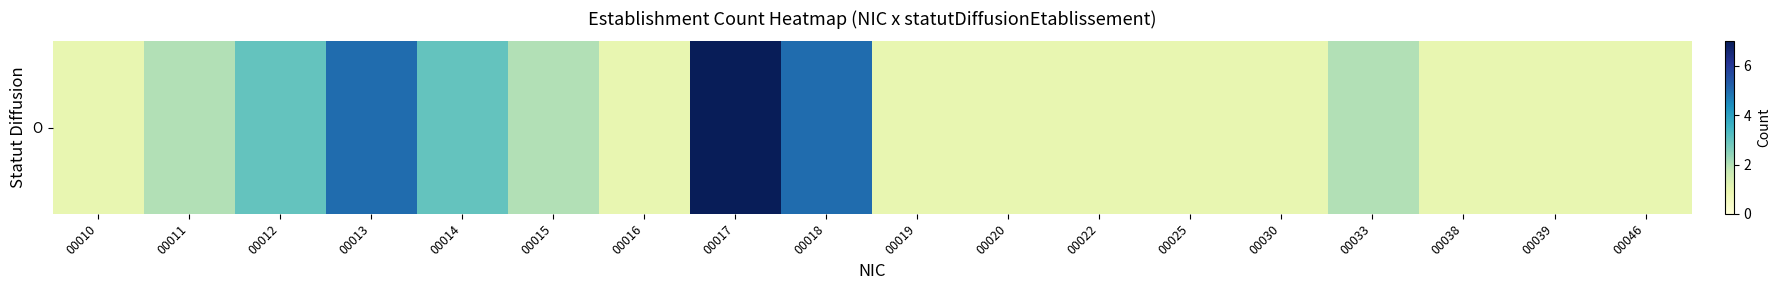

True or false: the data shows 1 at 00038.

True